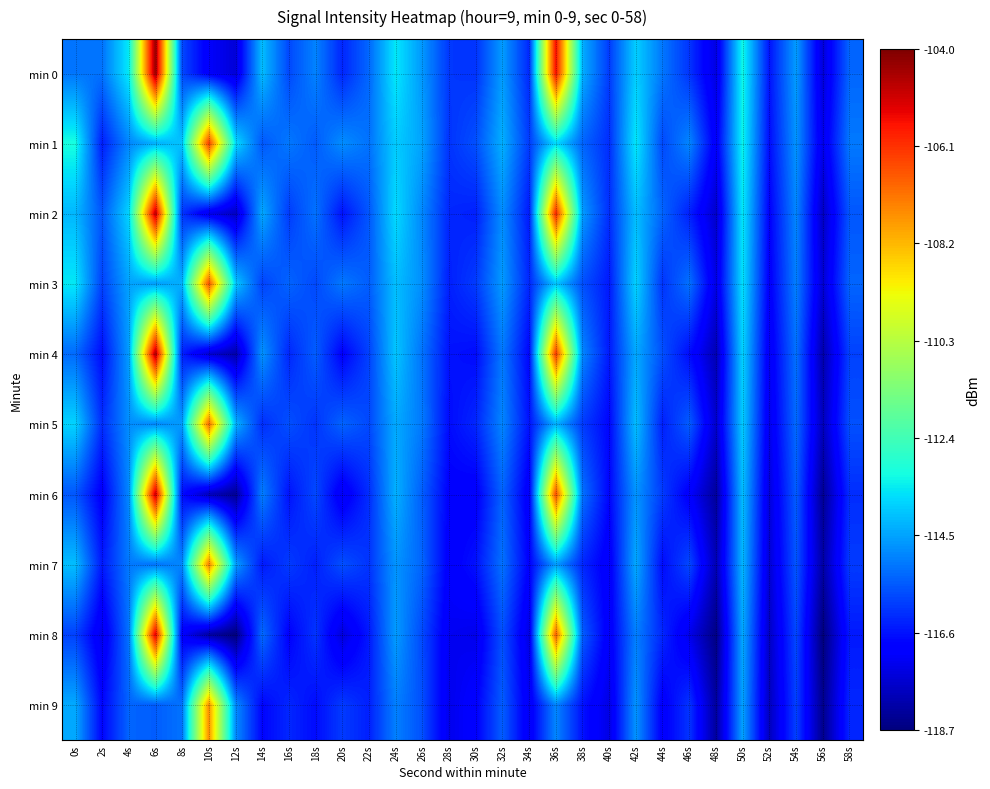

Reading left to right, list all the values displayed in this chart.

min 0: 0s=-115.1	2s=-115.2	4s=-113.5	6s=-104.3	8s=-115.8	10s=-117.1	12s=-117.5	14s=-114.1	16s=-115.8	18s=-115.0	20s=-116.3	22s=-115.3	24s=-113.5	26s=-114.7	28s=-116.0	30s=-116.1	32s=-114.6	34s=-116.3	36s=-105.5	38s=-114.3	40s=-116.0	42s=-113.9	44s=-115.1	46s=-116.1	48s=-117.4	50s=-113.2	52s=-116.6	54s=-114.6	56s=-117.5	58s=-115.4
min 1: 0s=-113.1	2s=-116.4	4s=-114.9	6s=-114.3	8s=-114.0	10s=-106.3	12s=-113.6	14s=-115.6	16s=-115.1	18s=-115.5	20s=-114.8	22s=-115.2	24s=-113.9	26s=-114.5	28s=-116.1	30s=-115.7	32s=-114.3	34s=-116.0	36s=-113.7	38s=-115.4	40s=-116.2	42s=-113.5	44s=-115.8	46s=-114.9	48s=-117.1	50s=-113.3	52s=-116.7	54s=-114.7	56s=-117.3	58s=-115.1
min 2: 0s=-114.2	2s=-115.6	4s=-113.8	6s=-104.8	8s=-116.1	10s=-117.3	12s=-117.8	14s=-114.4	16s=-116.0	18s=-115.2	20s=-116.6	22s=-115.6	24s=-113.7	26s=-114.9	28s=-116.3	30s=-116.4	32s=-114.8	34s=-116.5	36s=-105.9	38s=-114.6	40s=-116.2	42s=-114.1	44s=-115.4	46s=-116.4	48s=-117.7	50s=-113.5	52s=-116.9	54s=-114.9	56s=-117.8	58s=-115.6
min 3: 0s=-113.5	2s=-115.9	4s=-114.5	6s=-114.6	8s=-114.3	10s=-106.6	12s=-113.9	14s=-115.9	16s=-115.4	18s=-115.8	20s=-115.1	22s=-115.5	24s=-114.1	26s=-114.8	28s=-116.4	30s=-116.0	32s=-114.6	34s=-116.3	36s=-114.0	38s=-115.7	40s=-116.5	42s=-113.8	44s=-116.1	46s=-115.2	48s=-117.4	50s=-113.6	52s=-117.0	54s=-115.0	56s=-117.6	58s=-115.4
min 4: 0s=-115.3	2s=-116.7	4s=-114.6	6s=-104.6	8s=-116.4	10s=-117.6	12s=-118.1	14s=-114.7	16s=-116.3	18s=-115.5	20s=-116.9	22s=-115.9	24s=-114.0	26s=-115.2	28s=-116.6	30s=-116.7	32s=-115.1	34s=-116.8	36s=-106.2	38s=-114.9	40s=-116.5	42s=-114.4	44s=-115.7	46s=-116.7	48s=-118.0	50s=-113.8	52s=-117.2	54s=-115.2	56s=-118.1	58s=-115.9
min 5: 0s=-113.8	2s=-116.2	4s=-114.8	6s=-114.9	8s=-114.6	10s=-107.0	12s=-114.2	14s=-116.2	16s=-115.7	18s=-116.1	20s=-115.4	22s=-115.8	24s=-114.4	26s=-115.1	28s=-116.7	30s=-116.3	32s=-114.9	34s=-116.6	36s=-114.3	38s=-116.0	40s=-116.8	42s=-114.1	44s=-116.4	46s=-115.5	48s=-117.7	50s=-113.9	52s=-117.3	54s=-115.3	56s=-117.9	58s=-115.7
min 6: 0s=-115.6	2s=-117.0	4s=-114.9	6s=-104.9	8s=-116.7	10s=-117.9	12s=-118.4	14s=-115.0	16s=-116.6	18s=-115.8	20s=-117.2	22s=-116.2	24s=-114.3	26s=-115.5	28s=-116.9	30s=-117.0	32s=-115.4	34s=-117.1	36s=-106.5	38s=-115.2	40s=-116.8	42s=-114.7	44s=-116.0	46s=-117.0	48s=-118.3	50s=-114.1	52s=-117.5	54s=-115.5	56s=-118.4	58s=-116.2
min 7: 0s=-114.1	2s=-116.5	4s=-115.1	6s=-115.2	8s=-114.9	10s=-107.3	12s=-114.5	14s=-116.5	16s=-116.0	18s=-116.4	20s=-115.7	22s=-116.1	24s=-114.7	26s=-115.4	28s=-117.0	30s=-116.6	32s=-115.2	34s=-116.9	36s=-114.6	38s=-116.3	40s=-117.1	42s=-114.4	44s=-116.7	46s=-115.8	48s=-118.0	50s=-114.2	52s=-117.6	54s=-115.6	56s=-118.2	58s=-116.0
min 8: 0s=-115.9	2s=-117.3	4s=-115.2	6s=-105.2	8s=-117.0	10s=-118.2	12s=-118.7	14s=-115.3	16s=-116.9	18s=-116.1	20s=-117.5	22s=-116.5	24s=-114.6	26s=-115.8	28s=-117.2	30s=-117.3	32s=-115.7	34s=-117.4	36s=-106.8	38s=-115.5	40s=-117.1	42s=-115.0	44s=-116.3	46s=-117.3	48s=-118.6	50s=-114.4	52s=-117.8	54s=-115.8	56s=-118.7	58s=-116.5
min 9: 0s=-114.4	2s=-116.8	4s=-115.4	6s=-115.5	8s=-115.2	10s=-107.6	12s=-114.8	14s=-116.8	16s=-116.3	18s=-116.7	20s=-116.0	22s=-116.4	24s=-115.0	26s=-115.7	28s=-117.3	30s=-116.9	32s=-115.5	34s=-117.2	36s=-114.9	38s=-116.6	40s=-117.4	42s=-114.7	44s=-117.0	46s=-116.1	48s=-118.3	50s=-114.5	52s=-117.9	54s=-115.9	56s=-118.5	58s=-116.3